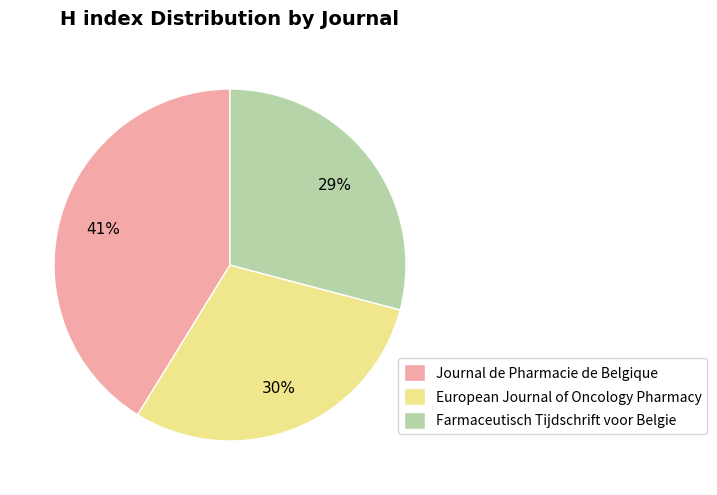

Between Journal de Pharmacie de Belgique and Farmaceutisch Tijdschrift voor Belgie, which is larger?

Journal de Pharmacie de Belgique